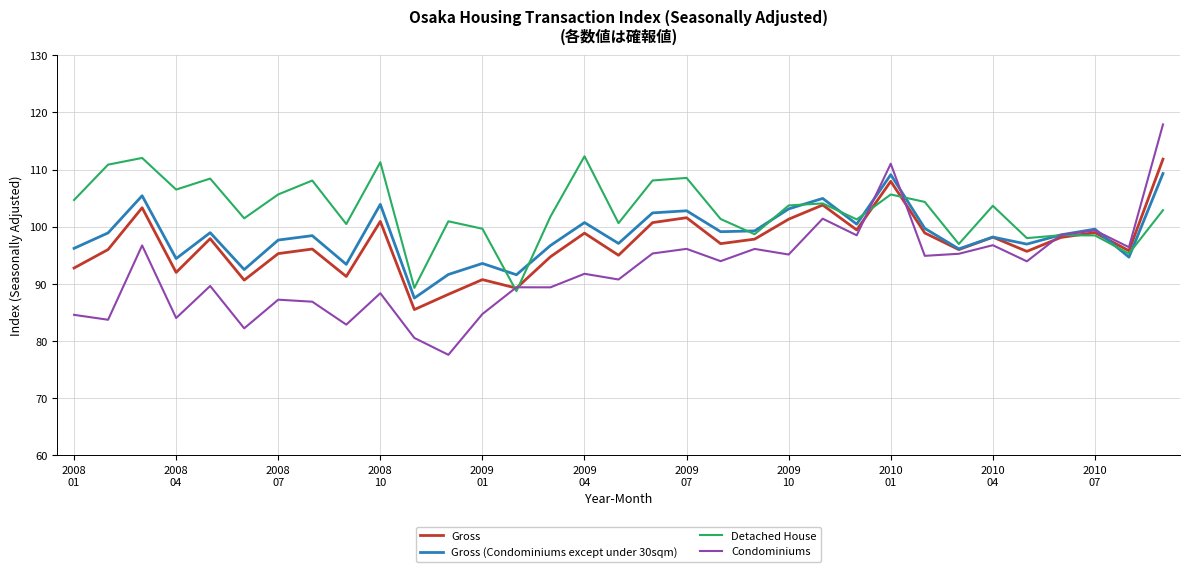

Which series has the widest spread of values?

Condominiums